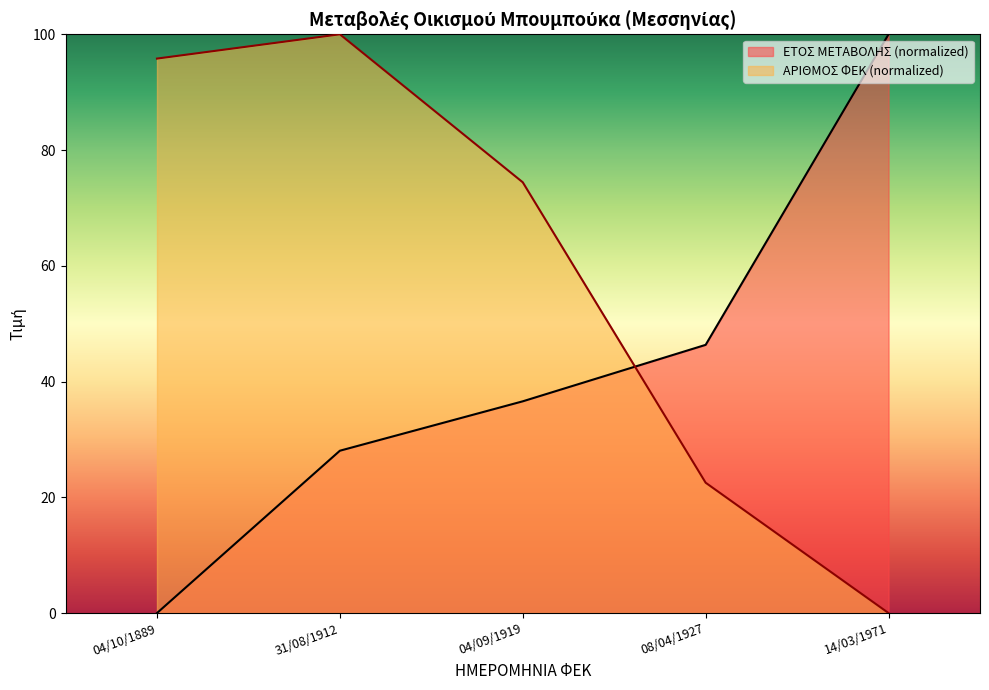

Which label corresponds to the largest value in the chart?

14/03/1971